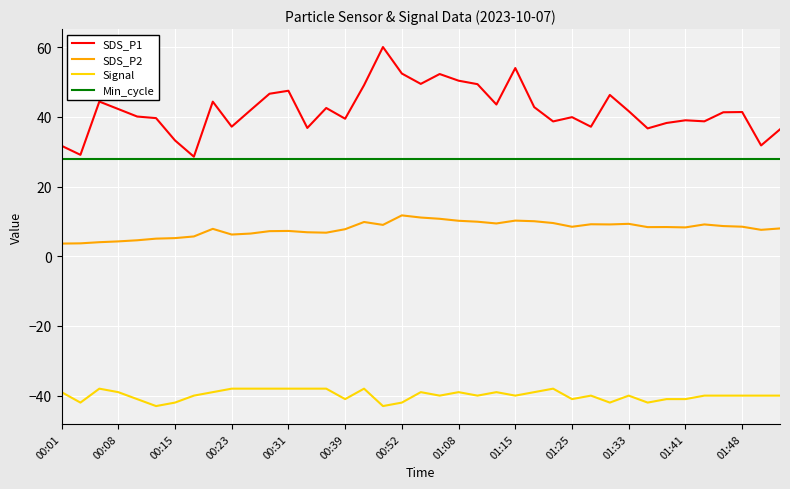

Which series has the largest range (max minus min)?

SDS_P1